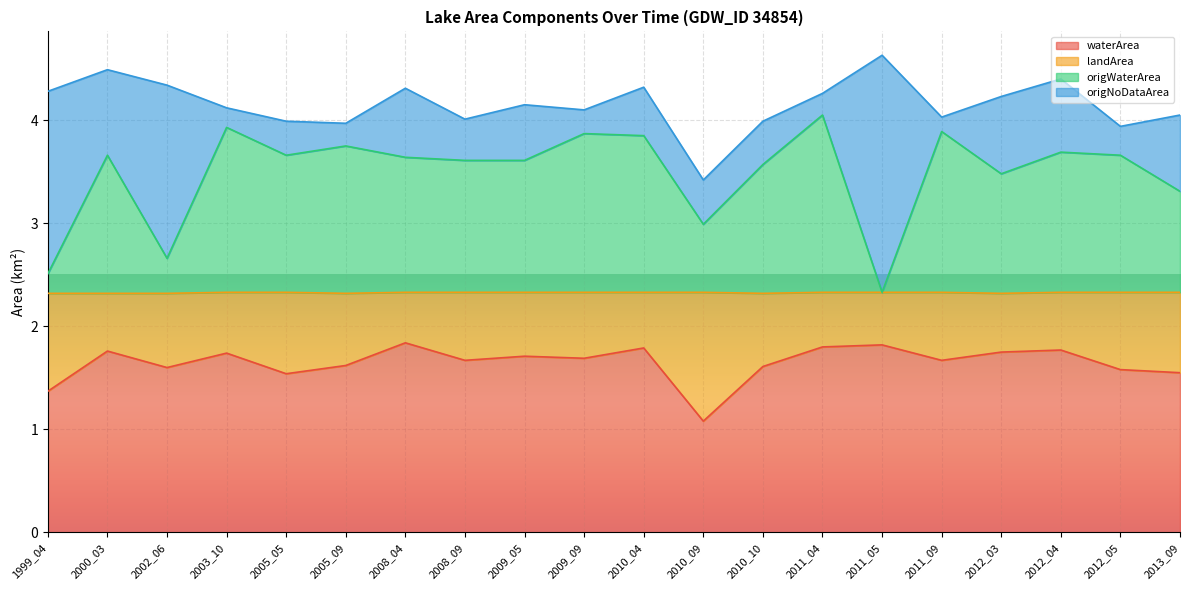

How many values in the origWaterArea series exceed 3?

16